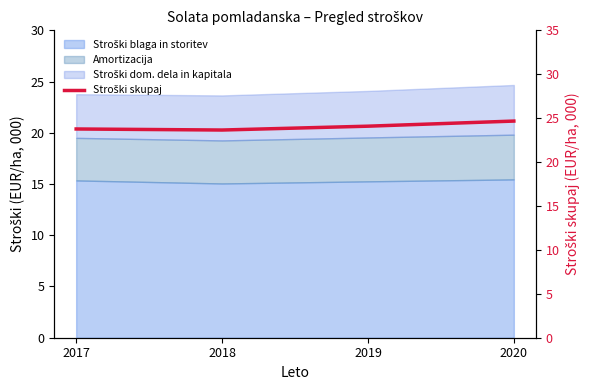

What is the greatest value displayed?

24.7